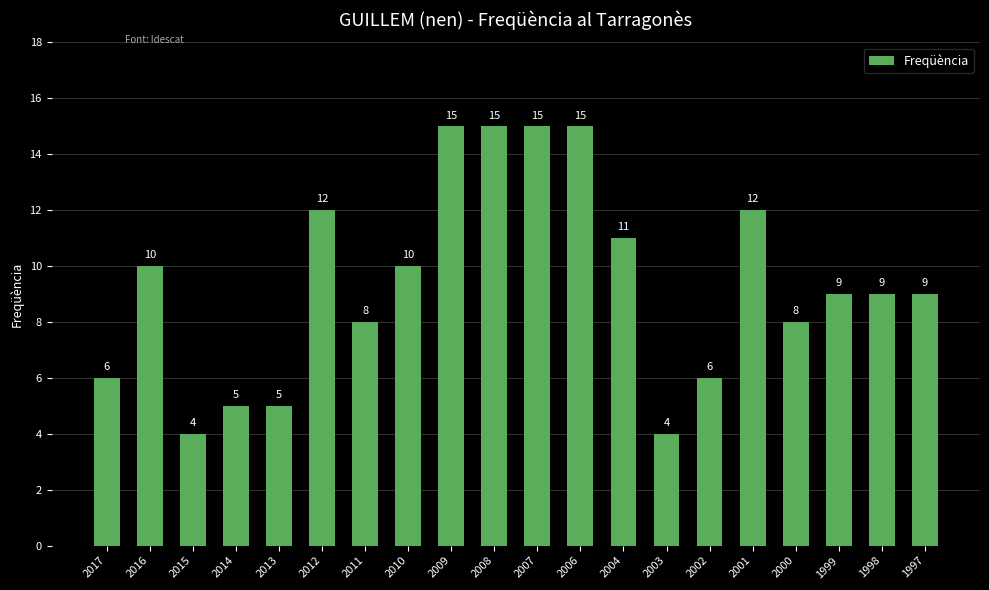

What is the change in value from 2014 to 1997?

+4